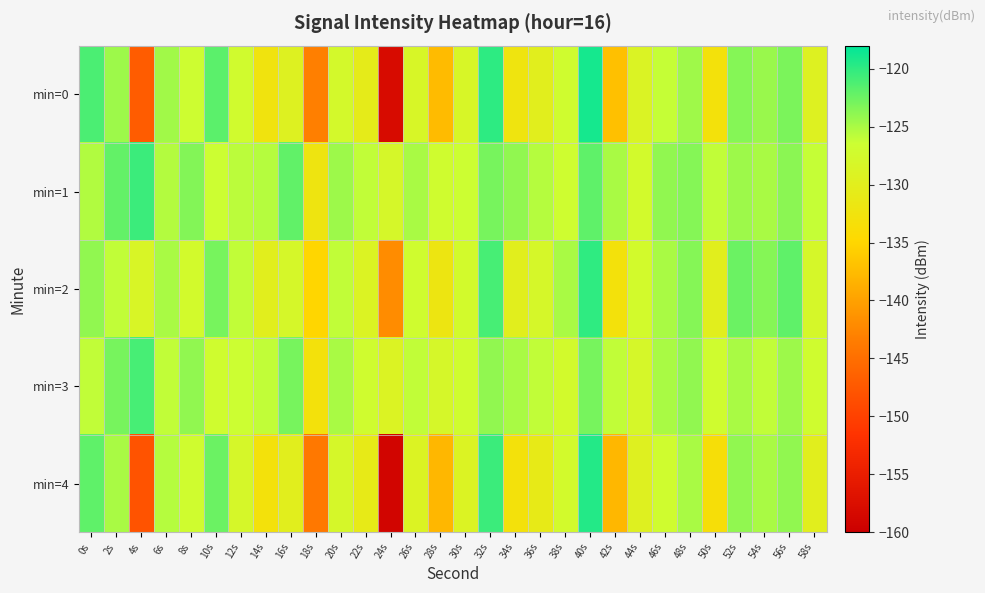

What is the difference between the highest and lowest values at 54s?

2.5